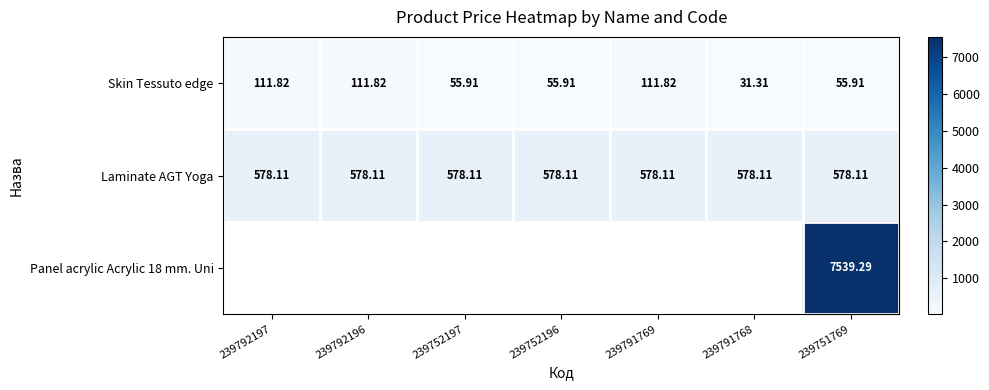

Which has a higher value, 239791769 or 239792196?

239791769